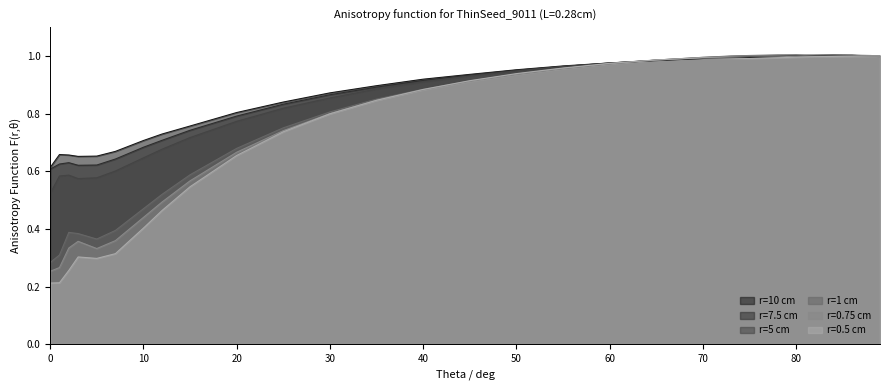

Which category has the highest value in the r=1 cm series?

78